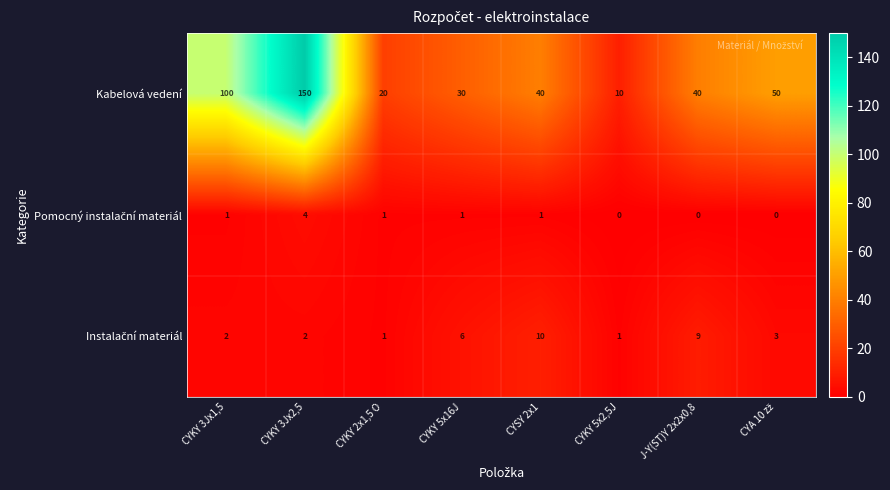

What is the sum of all Kabelová vedení values?

440